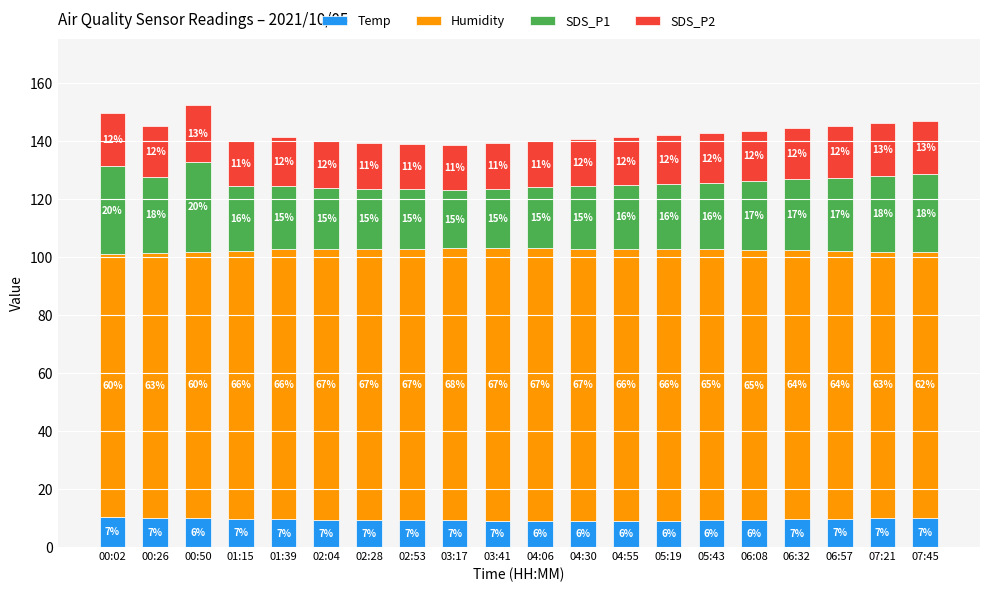

Rank the series by their maximum value, from highest to lowest.

Humidity, SDS_P1, SDS_P2, Temp